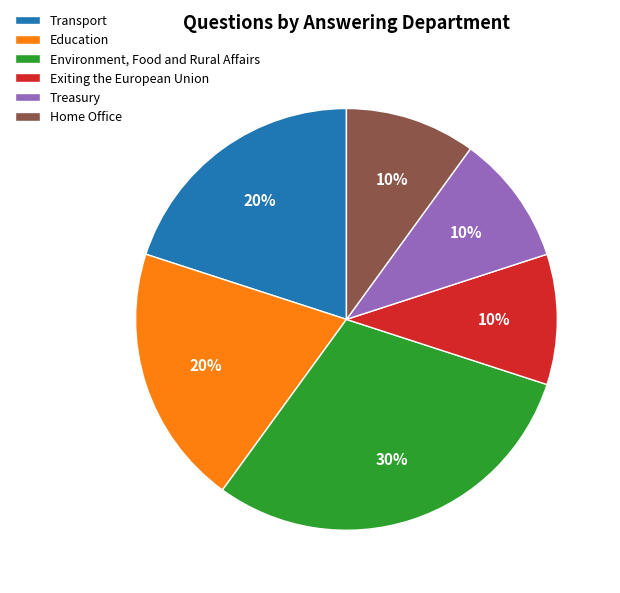

To the nearest percent, what is the difference between the Home Office and Education slice percentages?

10%